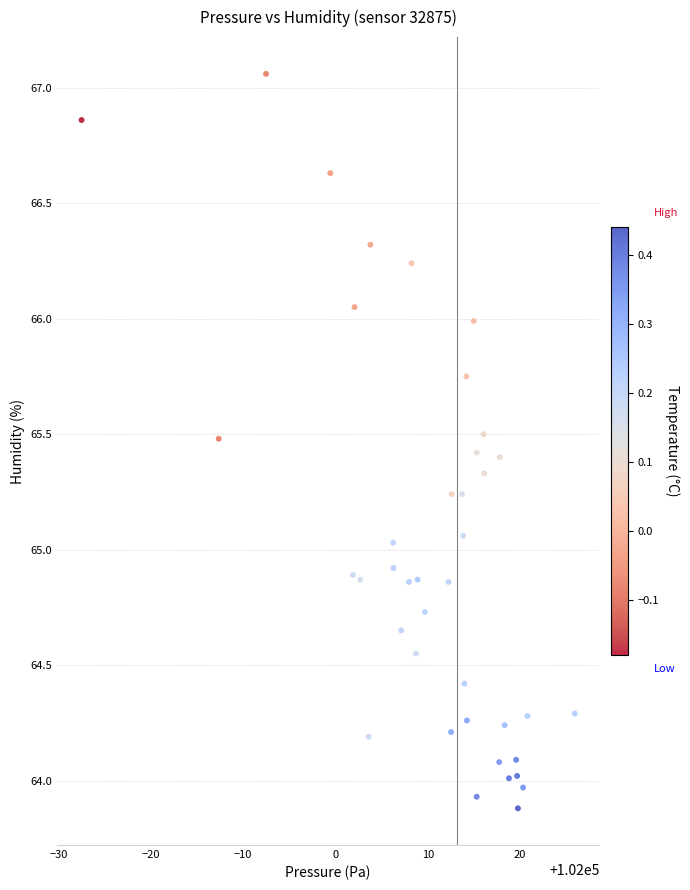

What is the range of Y values (max minus min)?

3.2